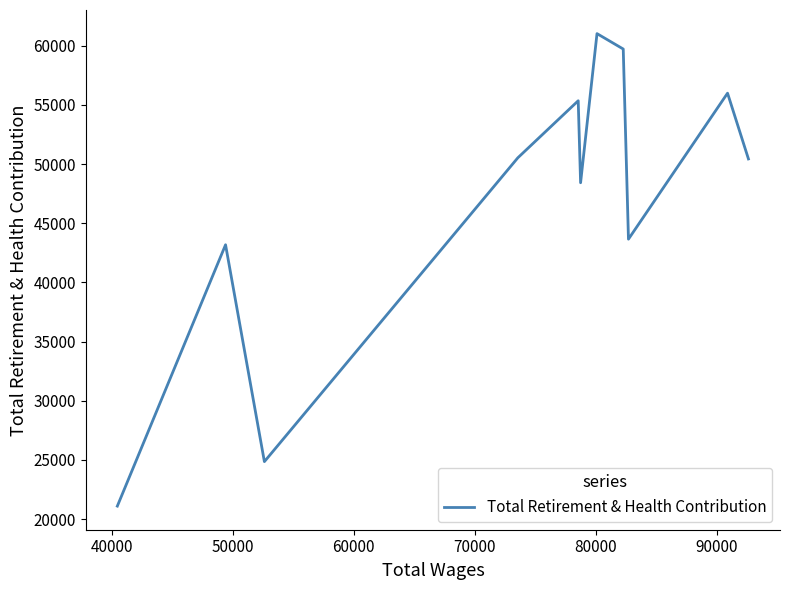

What is the minimum value shown in the chart?

21098